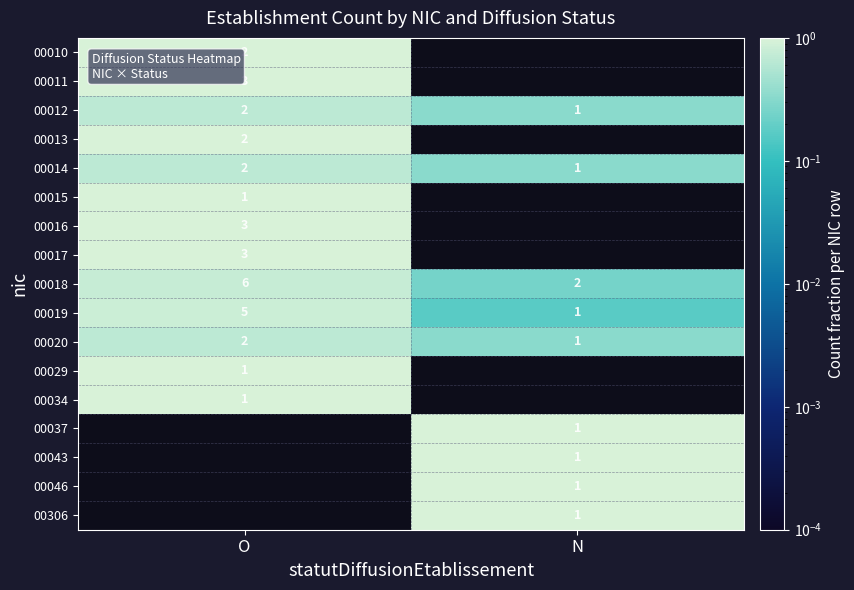

At which label does 00014 reach its peak?

O